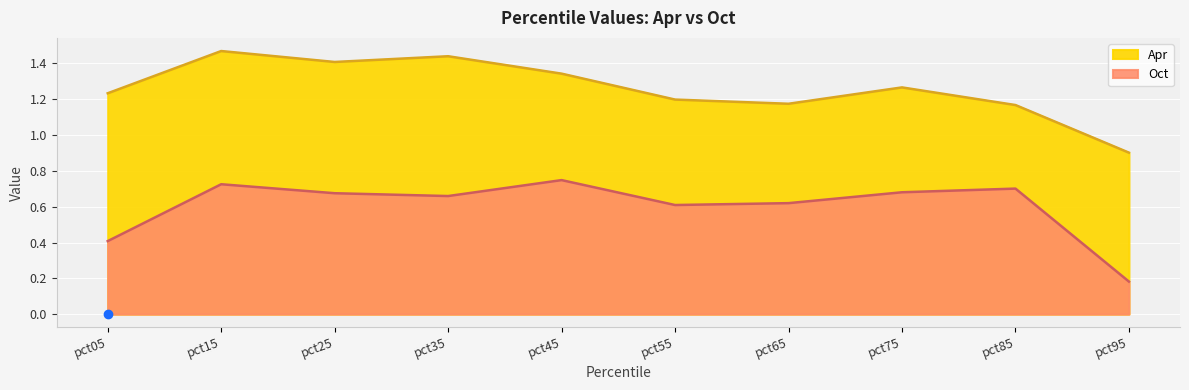

What is the value of the Oct point at the 2nd from the left?

0.7